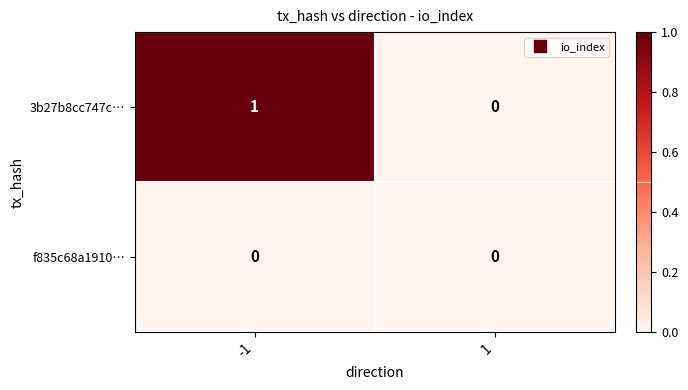

The value of 3b27b8cc747c… at 1 is 0. True or false?

True